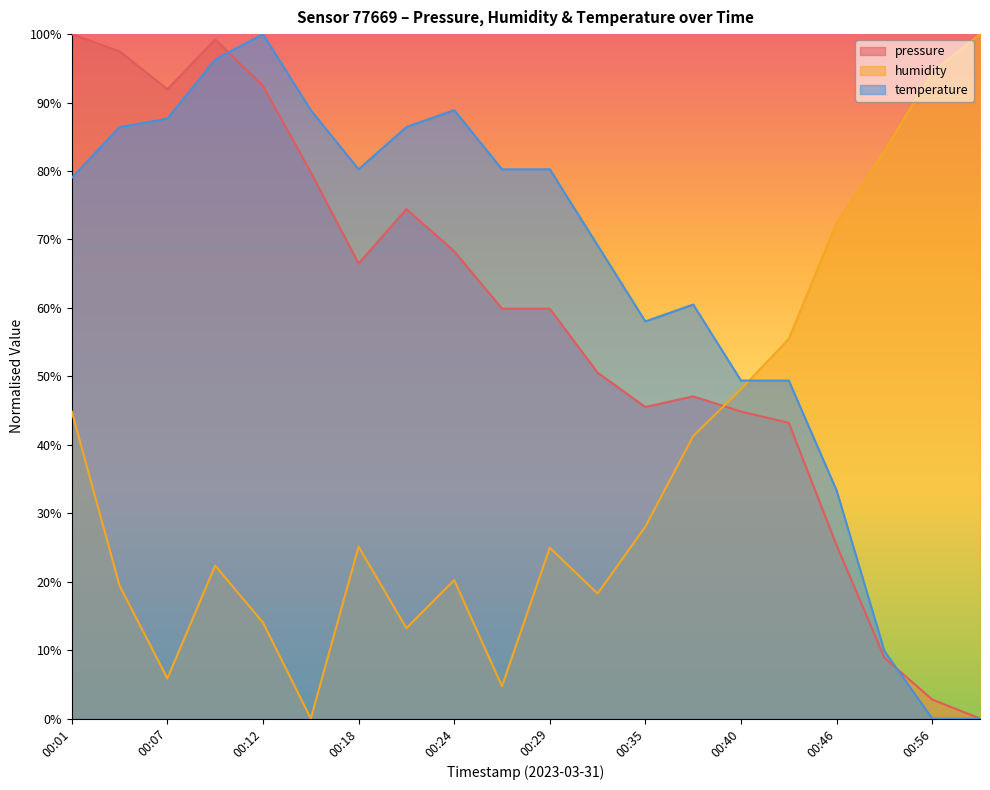

Does the chart have visible grid lines?

No